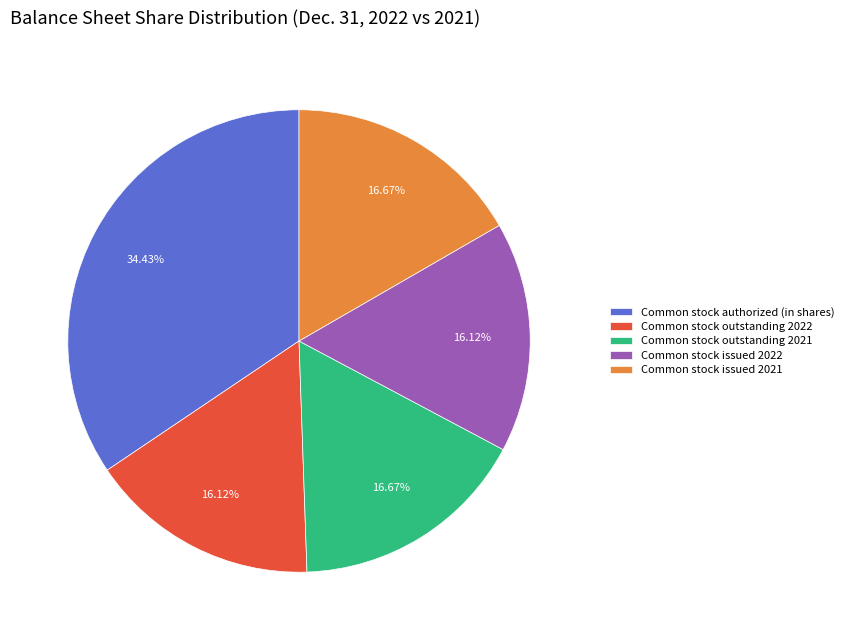

What is the total percentage of Common stock issued 2021 and Common stock issued 2022?

32.8%